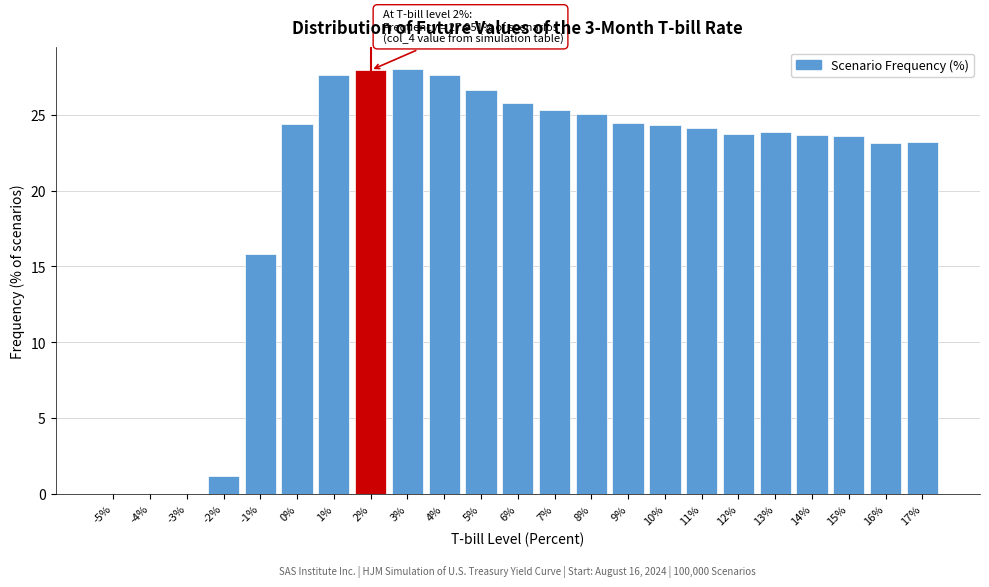

At which label is the value closest to 14?

-1%